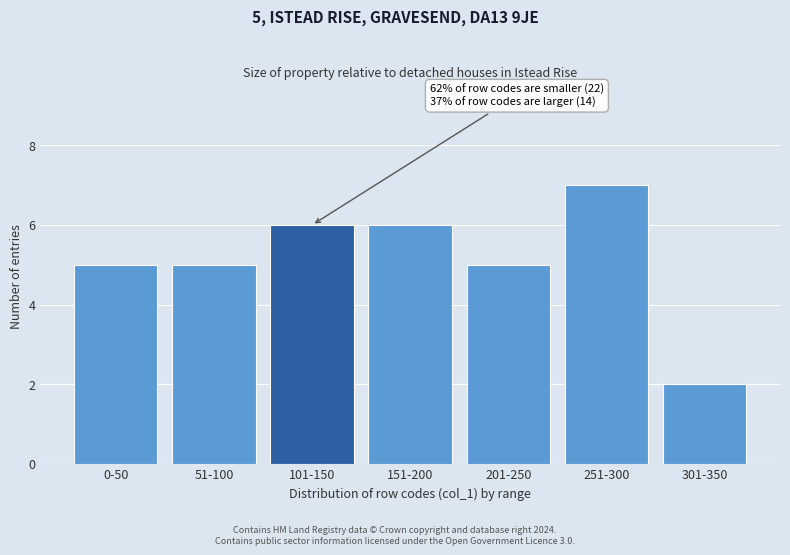

Reading left to right, what are all the values shown in this chart?

0-50=5	51-100=5	101-150=6	151-200=6	201-250=5	251-300=7	301-350=2